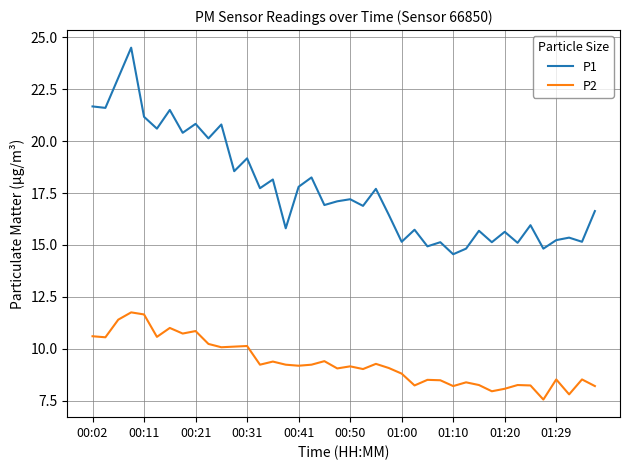

What is the average value of the P2 series?

9.3